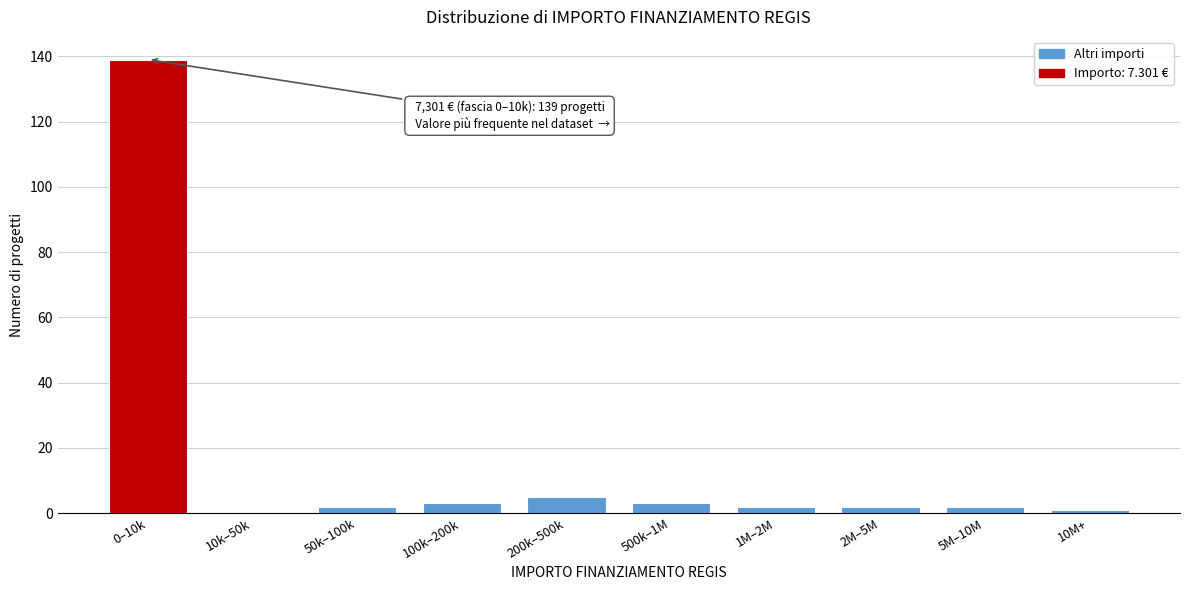

Reading left to right, what are all the values shown in this chart?

0–10k=139	10k–50k=0	50k–100k=2	100k–200k=3	200k–500k=5	500k–1M=3	1M–2M=2	2M–5M=2	5M–10M=2	10M+=1